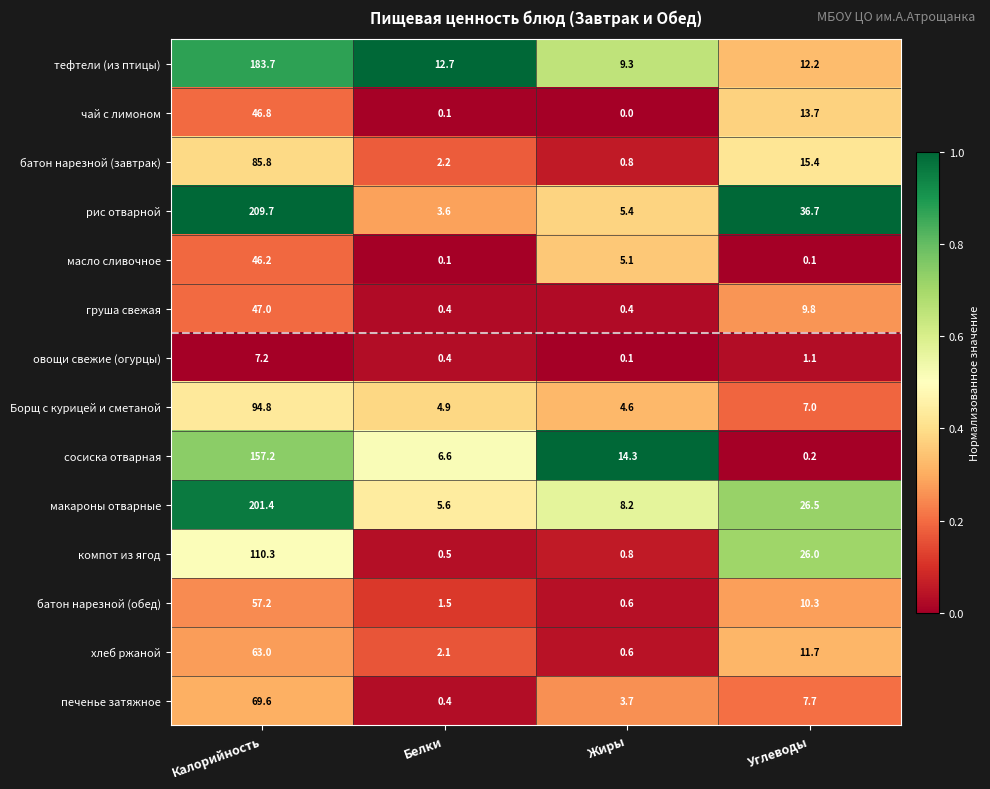

Which category has the lowest value in the тефтели (из птицы) series?

Жиры